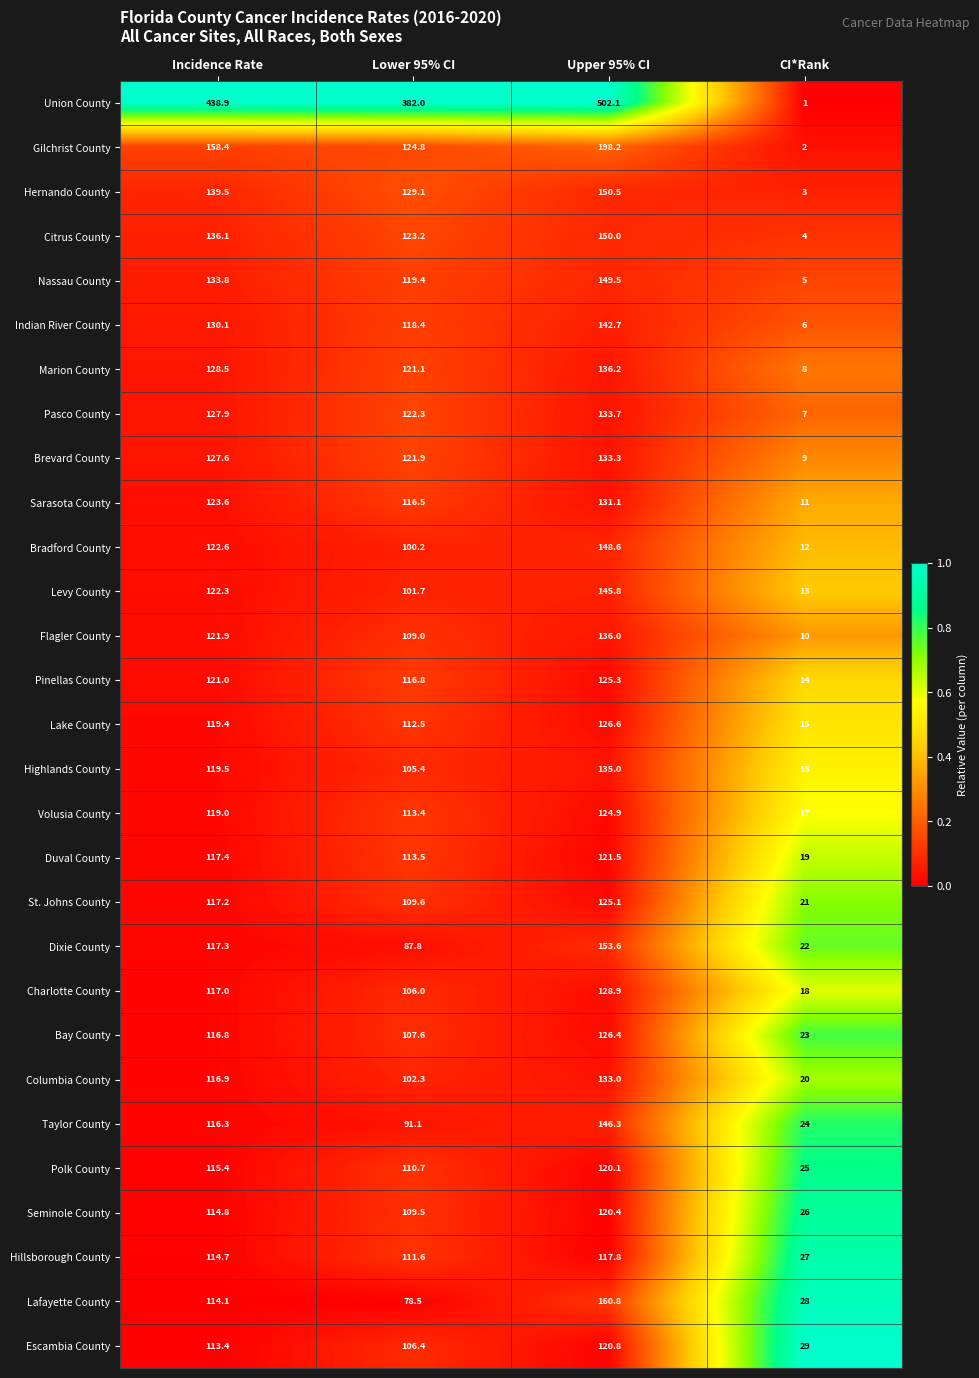

What is the average value of the Hillsborough County series?

92.8